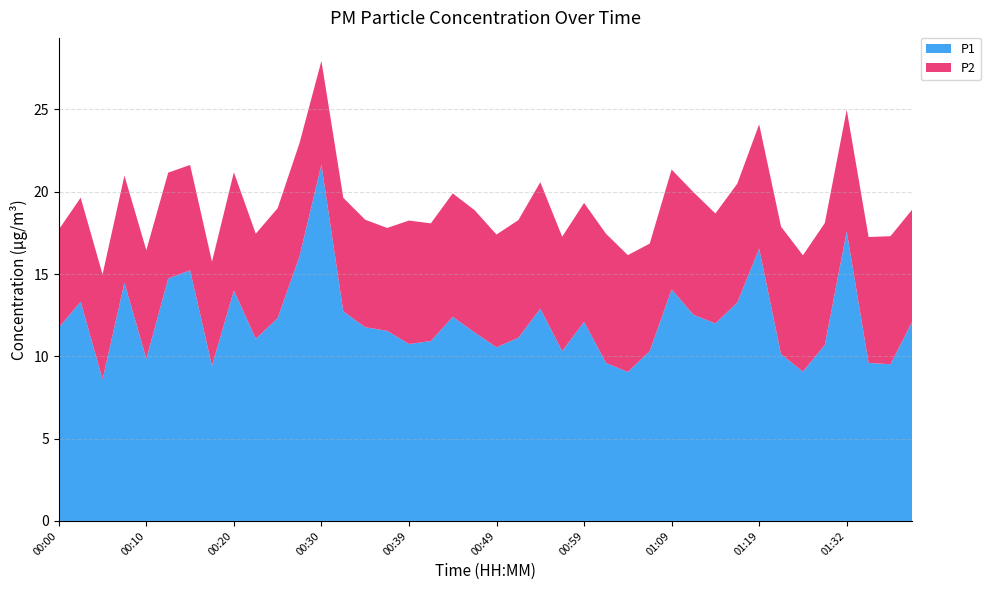

Reading left to right, what are all the values shown in this chart?

P1: 11.8	13.3	8.6	14.5	9.8	14.7	15.2	9.4	14.0	11.1	12.3	16.1	21.6	12.7	11.8	11.6	10.8	10.9	12.4	11.4	10.6	11.1	12.9	10.3	12.1	9.6	9.1	10.3	14.1	12.5	12.0	13.3	16.6	10.1	9.1	10.7	17.6	9.6	9.5	12.1
P2: 6.0	6.3	6.4	6.5	6.6	6.4	6.4	6.3	7.2	6.4	6.7	6.9	6.3	6.9	6.5	6.2	7.5	7.2	7.5	7.4	6.8	7.2	7.7	7.0	7.2	7.8	7.1	6.5	7.3	7.5	6.7	7.2	7.5	7.8	7.1	7.4	7.4	7.7	7.8	6.8